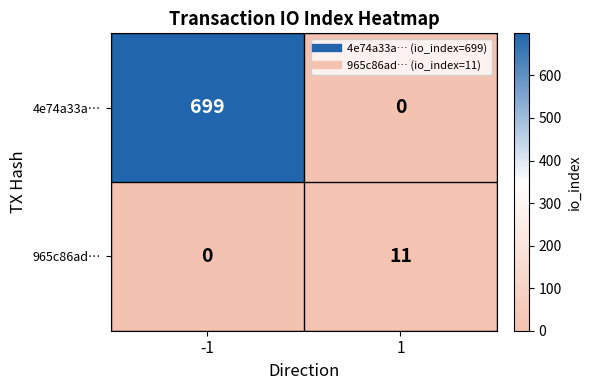

Rank the series at 1 from highest to lowest value.

965c86ad…, 4e74a33a…